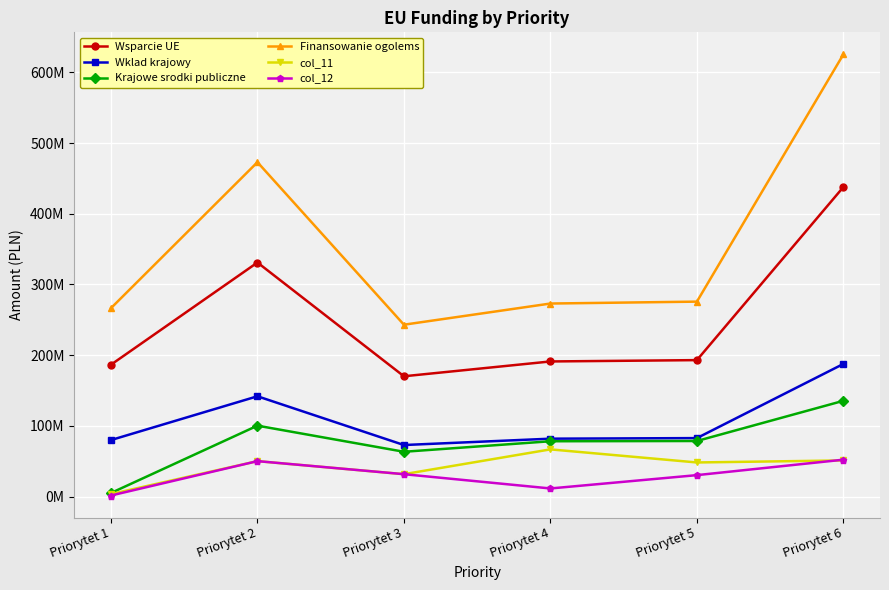

At which category is the sum across all series the highest?

Priorytet 6